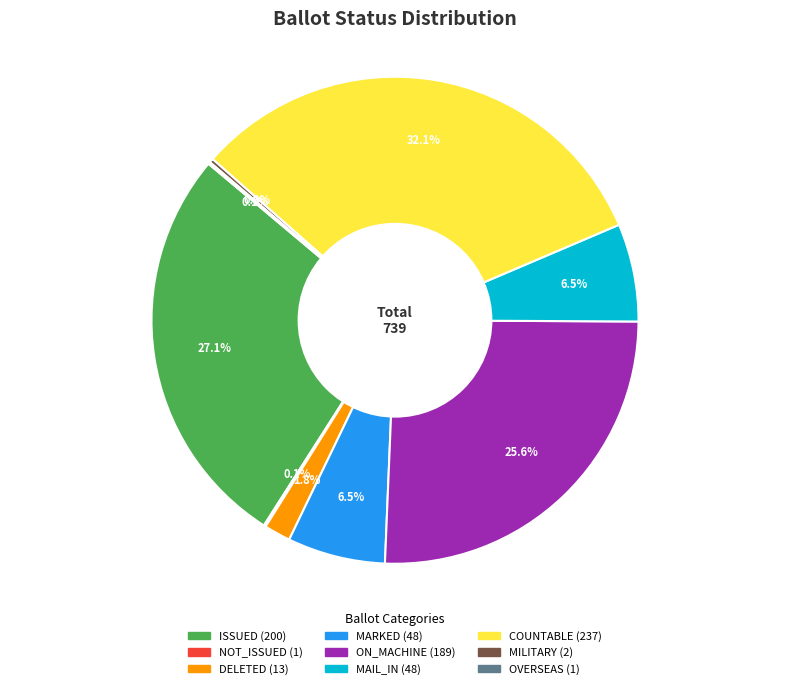

How much of the chart is everything except COUNTABLE?

67.9%